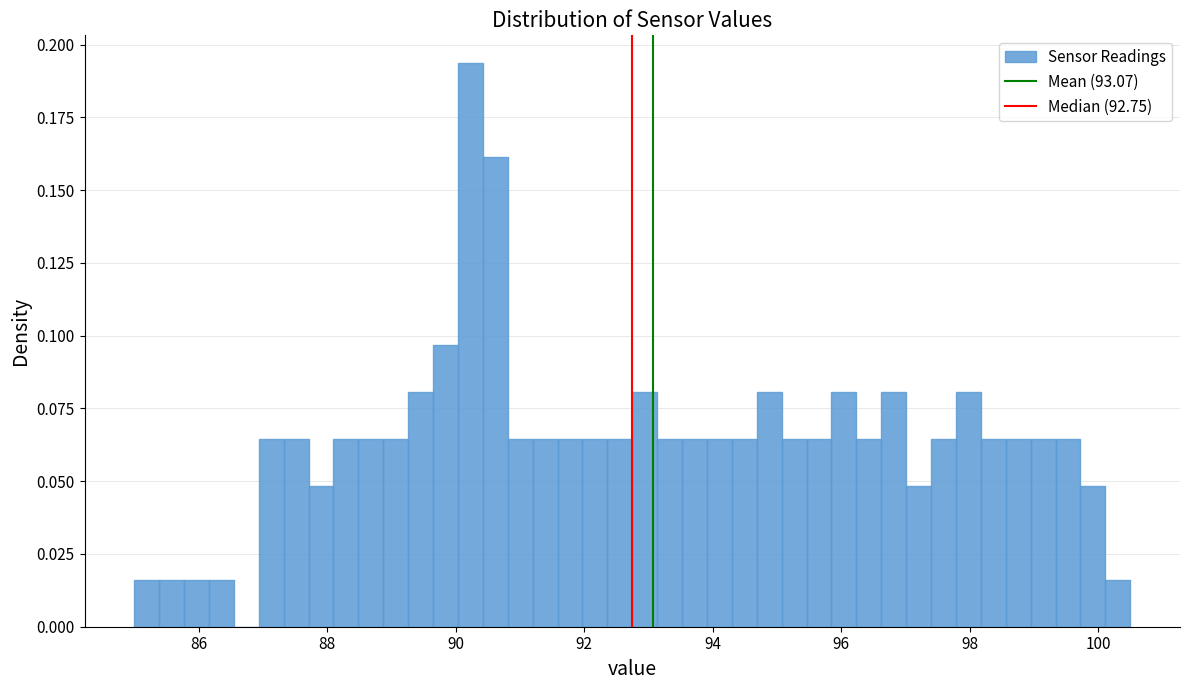

Read against the x-axis, roughly where is the centre of the tallest bar?

90.2